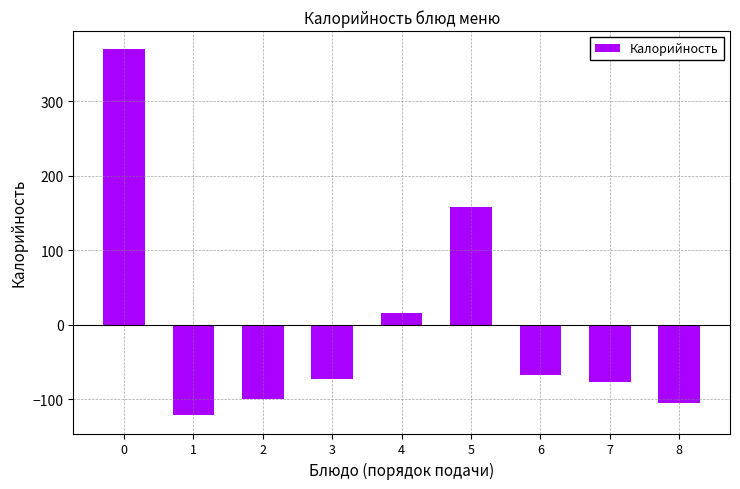

Reading left to right, list all the values displayed in this chart.

0=369.8	1=-121.4	2=-100.2	3=-72.1	4=15.9	5=158.1	6=-67.8	7=-77.1	8=-105.2